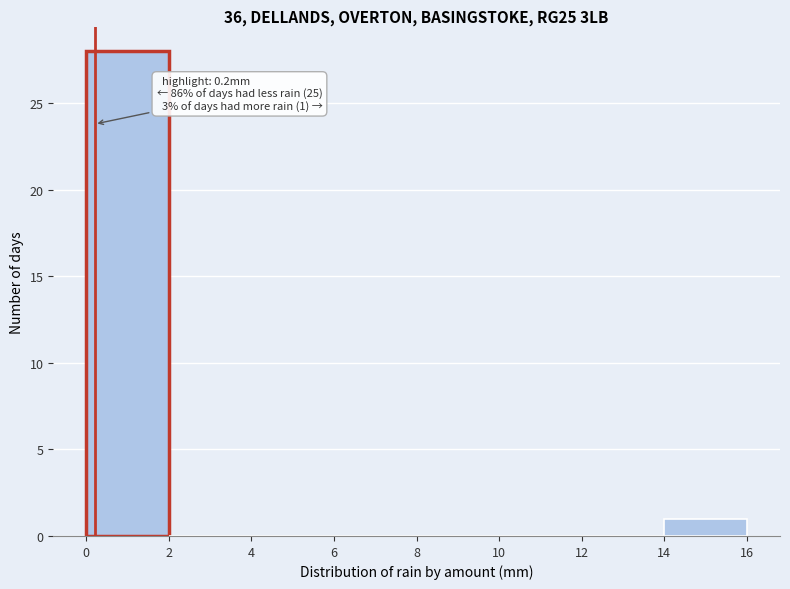

Which range on the x-axis has the tallest bar?

0 to 2